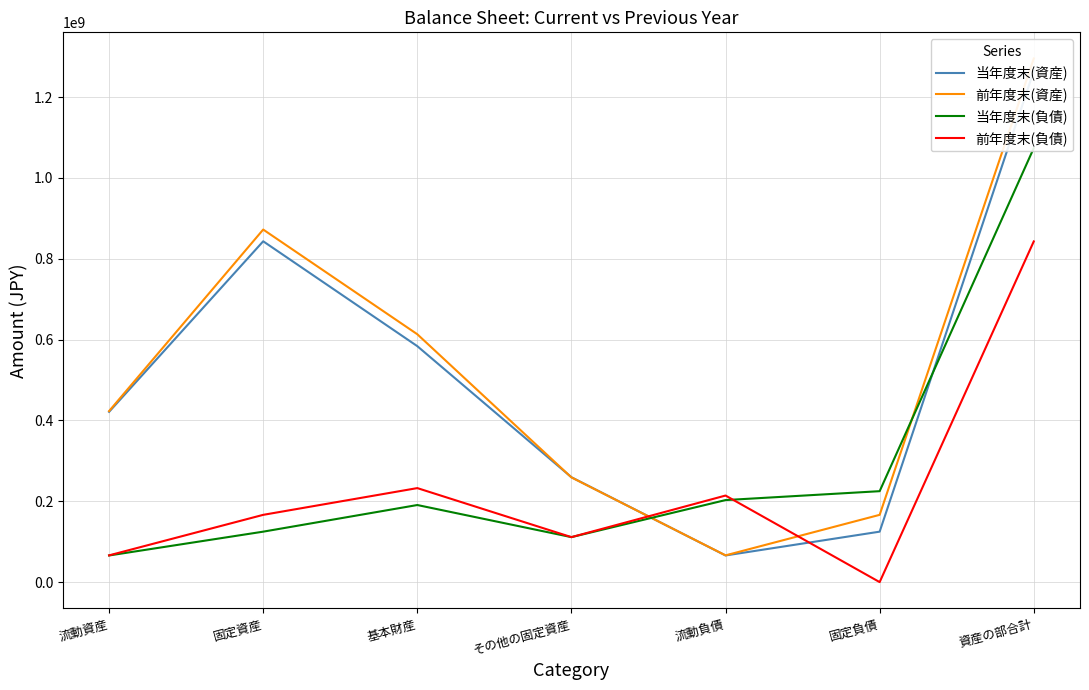

In 当年度末(資産), how many points are lower than both neighbors (excluding endpoints)?

1